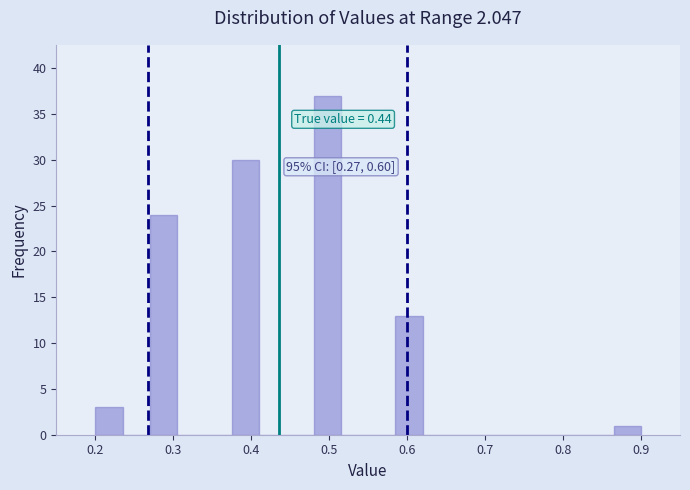

Around what value on the x-axis is the tallest bar? Give the approximate position of its centre, as read against the axis.

0.50